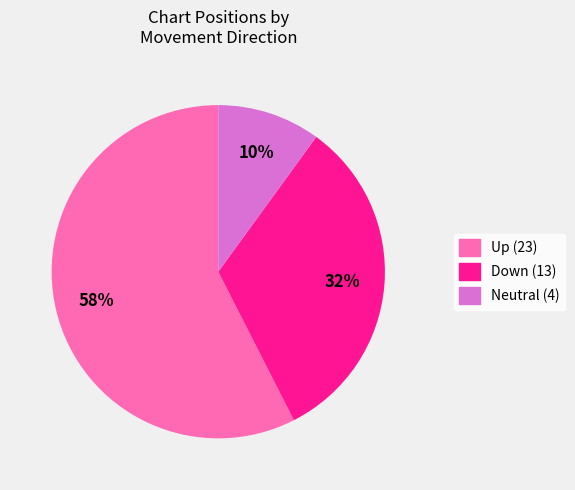

To the nearest percent, what is the combined percentage of Up (23) and Down (13)?

90%